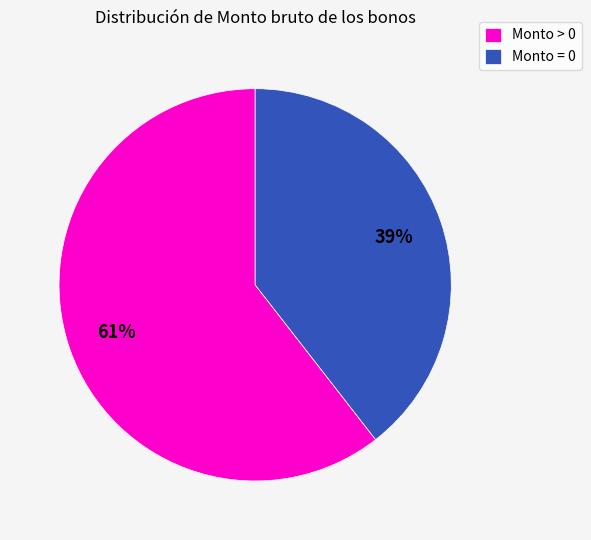

Is there a majority slice in this chart?

Yes